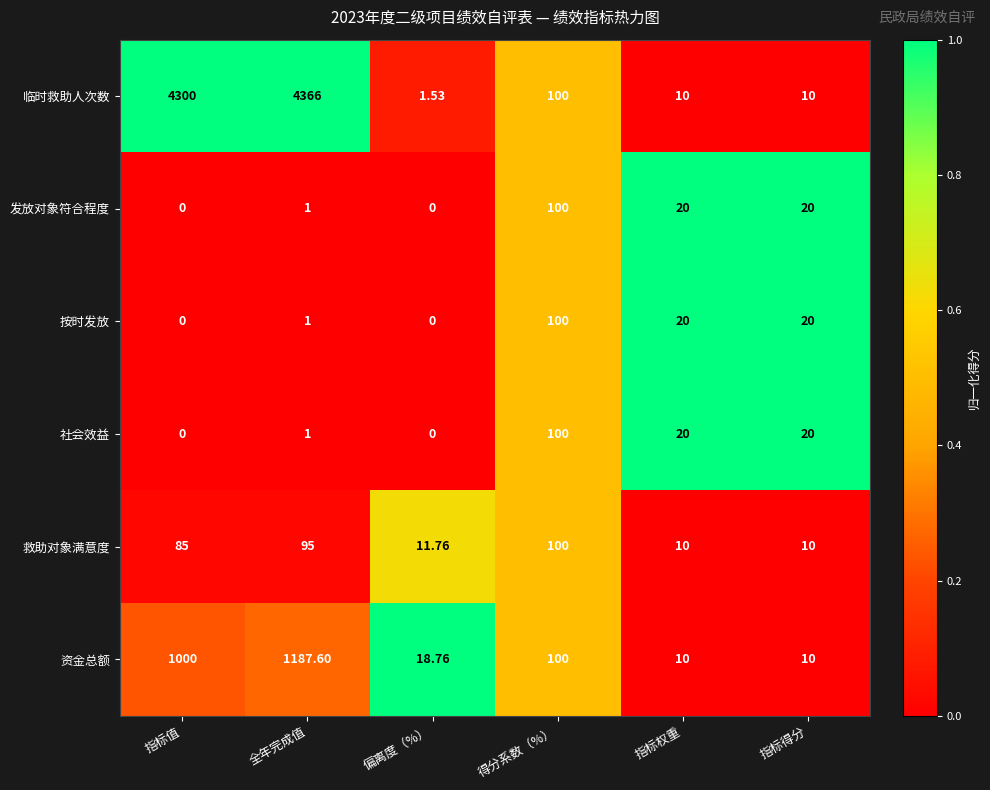

What is the difference between the highest and lowest values at 指标得分?

10.0